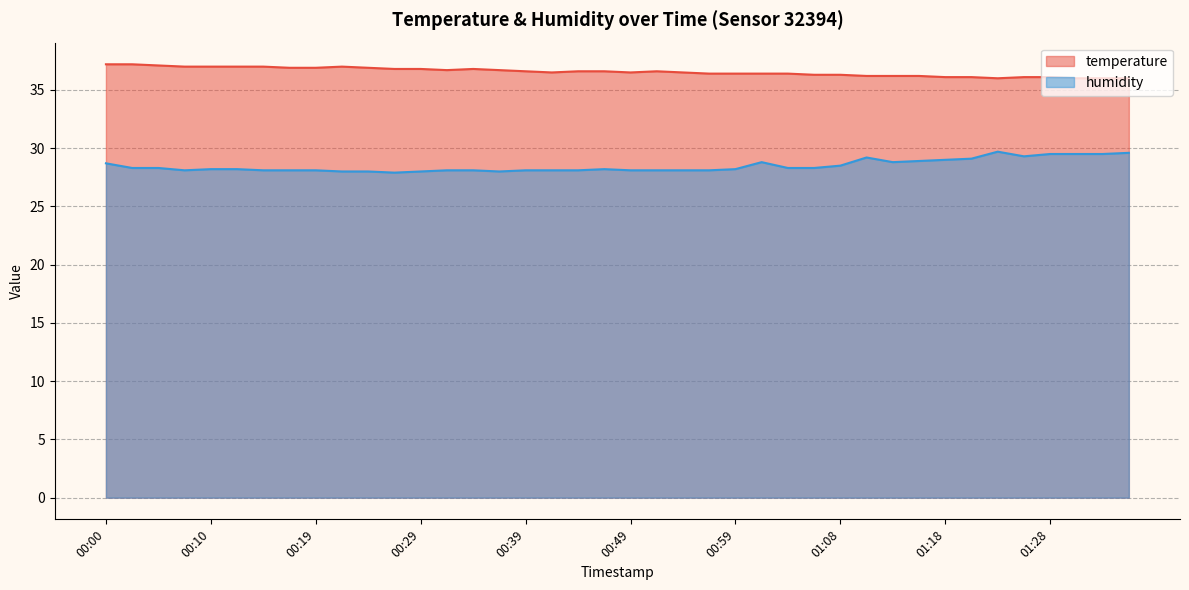

Read the humidity value at 01:28.

29.5